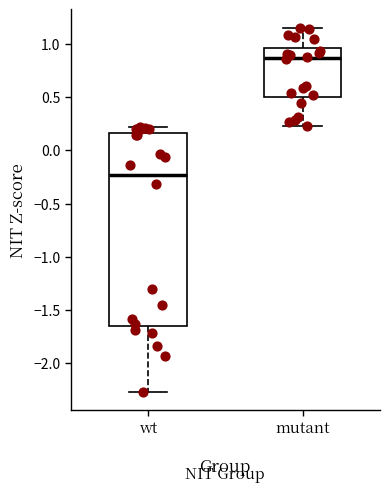

Reading left to right, read every box against the y-axis: the position of its median line, the range the box covers, and the ends of its whiskers. The values are not printed on the chart, so give them approximately, as read against the axis.

wt: median -0.25, box -1.65 to 0.15, whiskers -2.25 to 0.20
mutant: median 0.85, box 0.50 to 0.95, whiskers 0.25 to 1.15